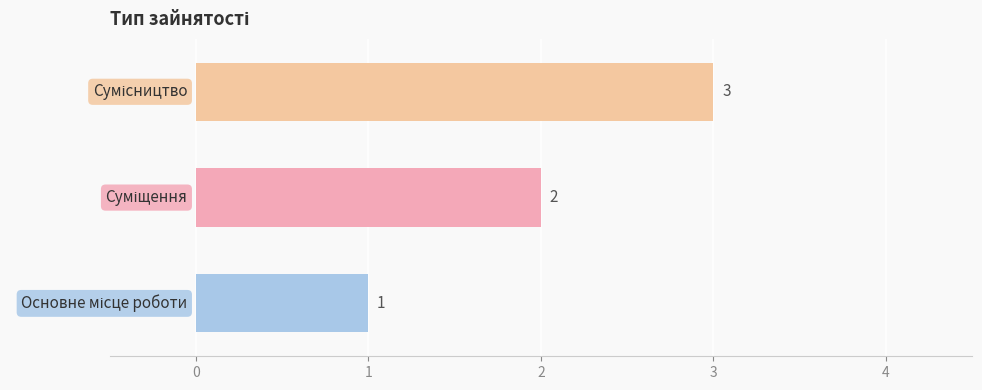

What is the difference between the maximum and second lowest values?

1